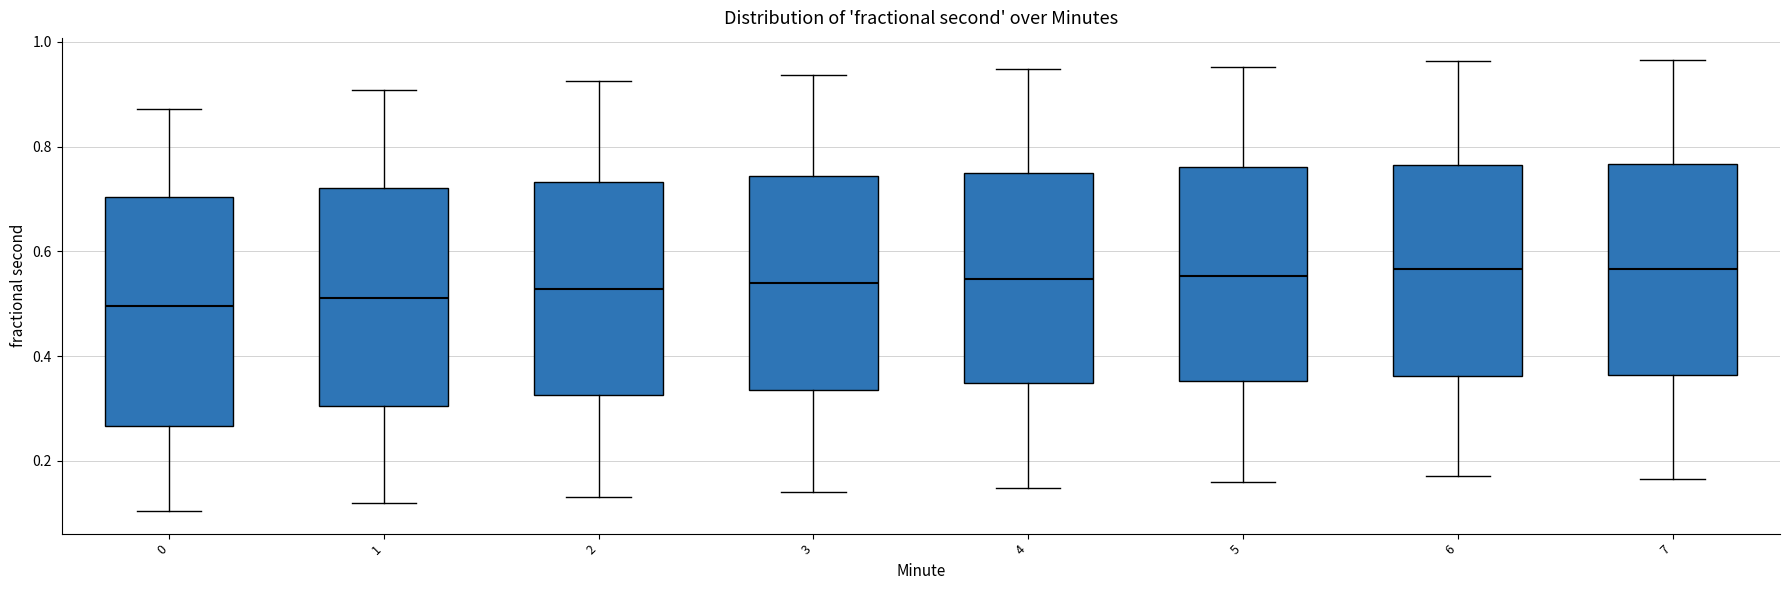

Reading left to right, read every box against the y-axis: the position of its median line, the range the box covers, and the ends of its whiskers. The values are not printed on the chart, so give them approximately, as read against the axis.

0: median 0.50, box 0.26 to 0.70, whiskers 0.10 to 0.88
1: median 0.52, box 0.30 to 0.72, whiskers 0.12 to 0.90
2: median 0.52, box 0.32 to 0.74, whiskers 0.14 to 0.92
3: median 0.54, box 0.34 to 0.74, whiskers 0.14 to 0.94
4: median 0.54, box 0.34 to 0.74, whiskers 0.14 to 0.94
5: median 0.56, box 0.36 to 0.76, whiskers 0.16 to 0.96
6: median 0.56, box 0.36 to 0.76, whiskers 0.18 to 0.96
7: median 0.56, box 0.36 to 0.76, whiskers 0.16 to 0.96